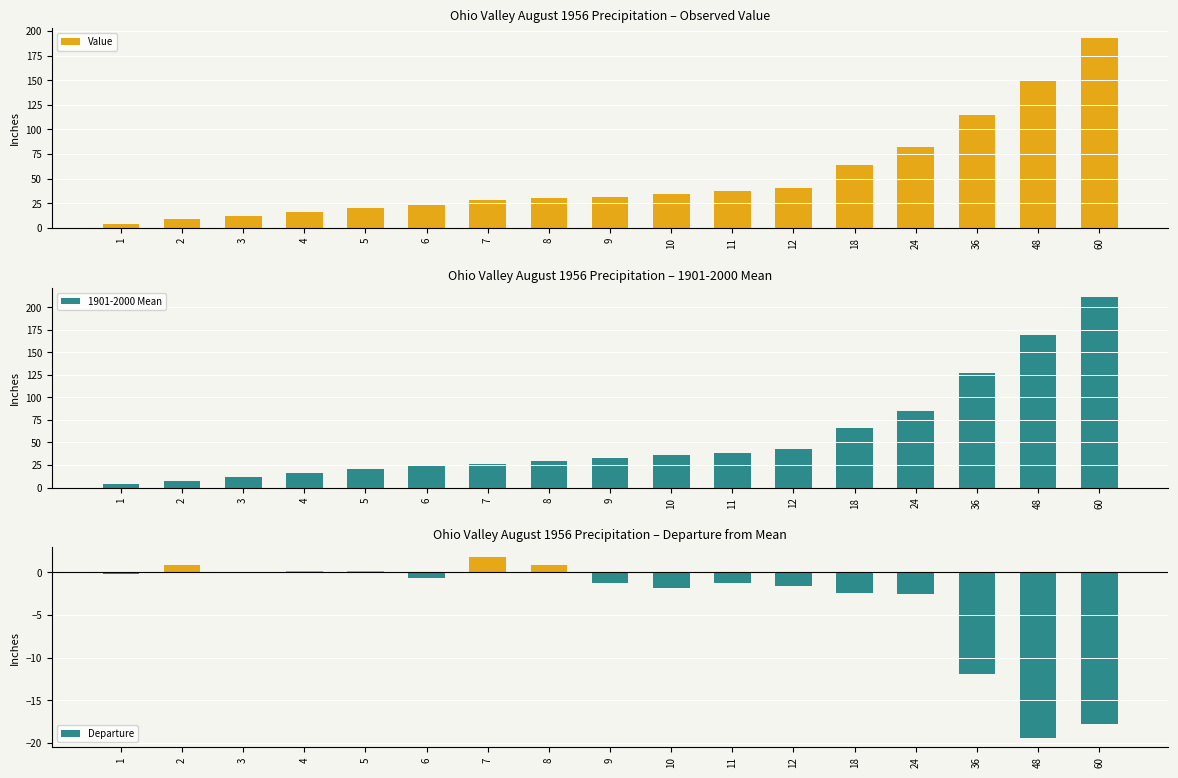

At which label does Value first exceed 31?

9